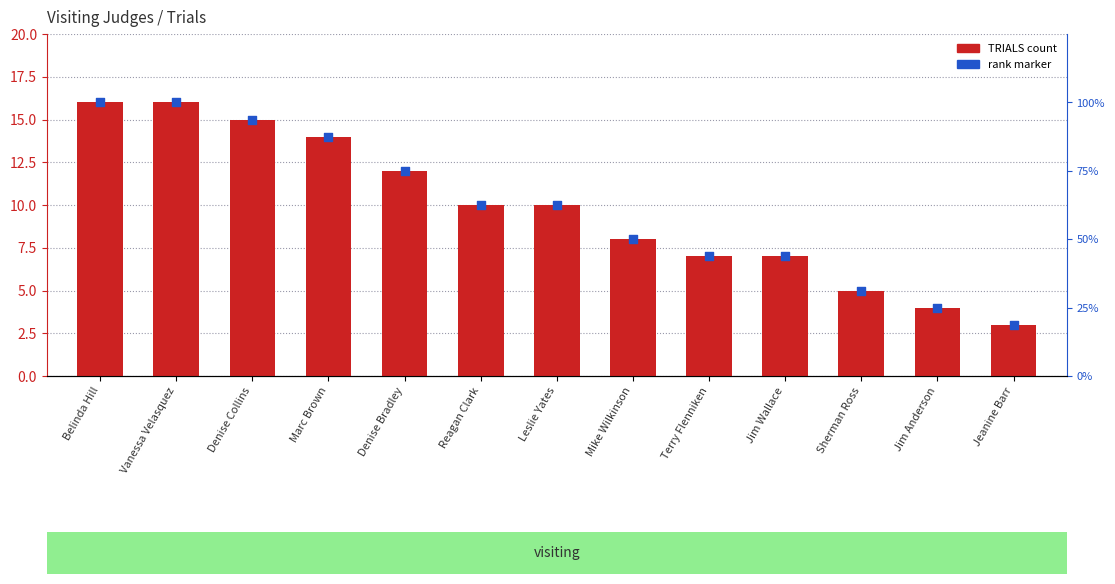

Which series has the largest total across all categories?

TRIALS